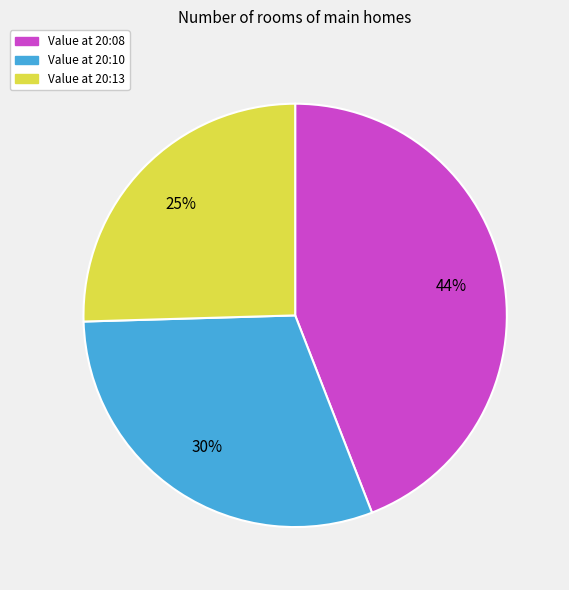

To the nearest percent, what is the difference between the largest and smallest slice percentages?

19%